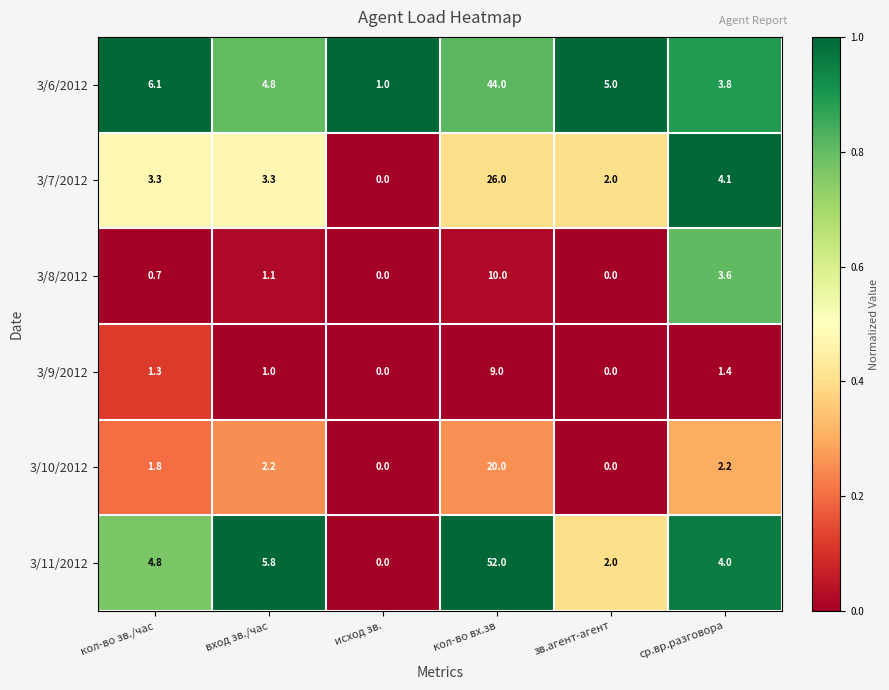

What is the total value across all series at ср.вр.разговора?

19.1